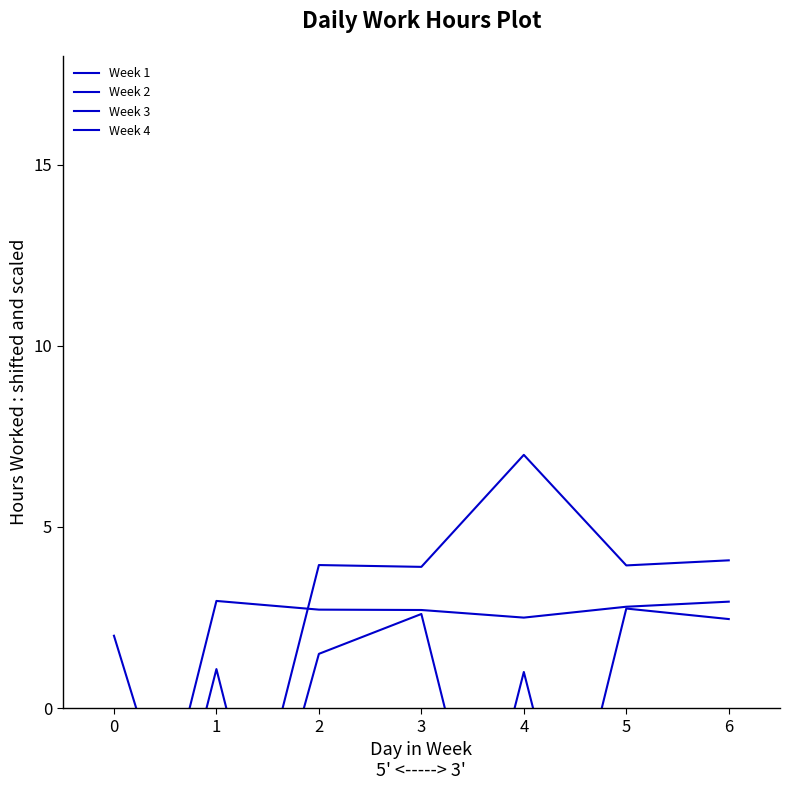

Read the Week 3 value at 2.

4.0